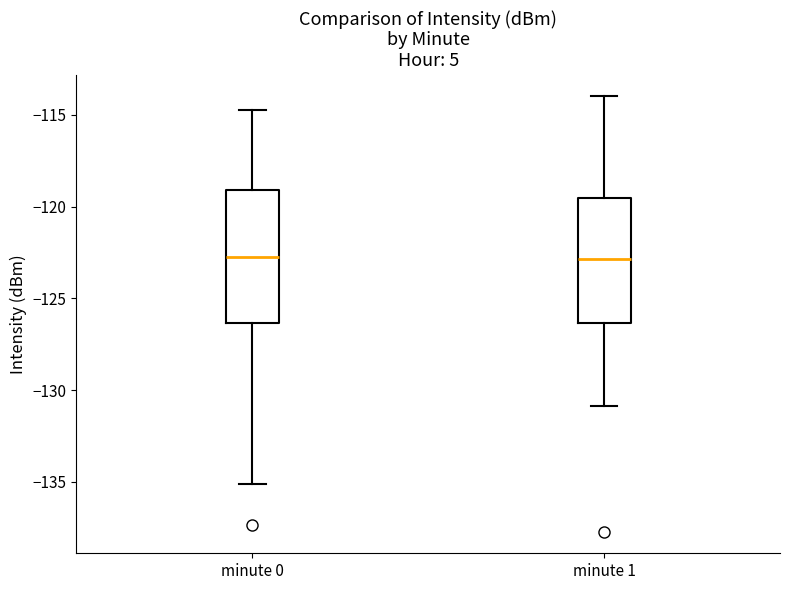

Reading left to right, read every box against the y-axis: the position of its median line, the range the box covers, and the ends of its whiskers. The values are not printed on the chart, so give them approximately, as read against the axis.

minute 0: median -123.0, box -126.5 to -119.0, whiskers -135.0 to -114.5
minute 1: median -123.0, box -126.5 to -119.5, whiskers -131.0 to -114.0